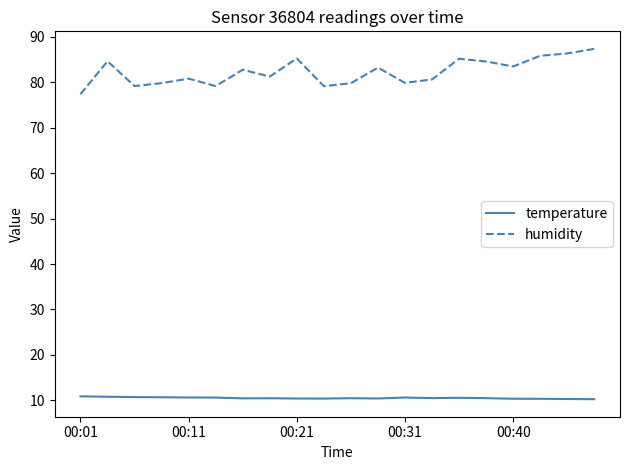

Rank the series by their average value, from highest to lowest.

humidity, temperature